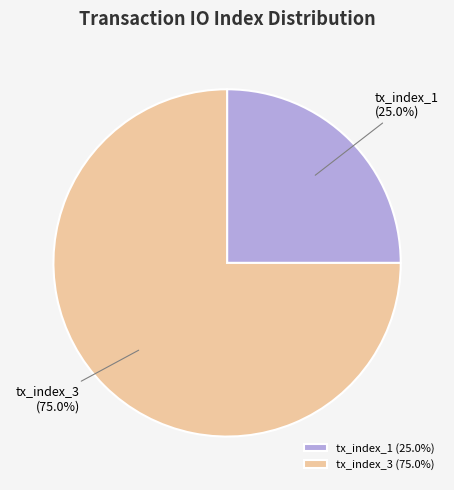

True or false: tx_index_3 accounts for 82% of the total.

False